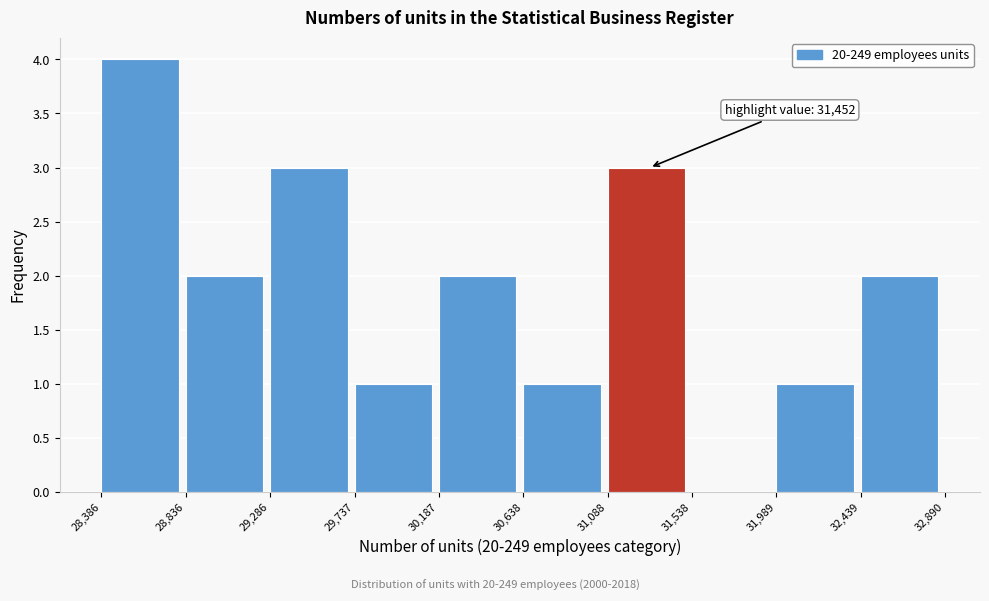

Over which range of the x-axis is the bar tallest?

28,386 to 28,836